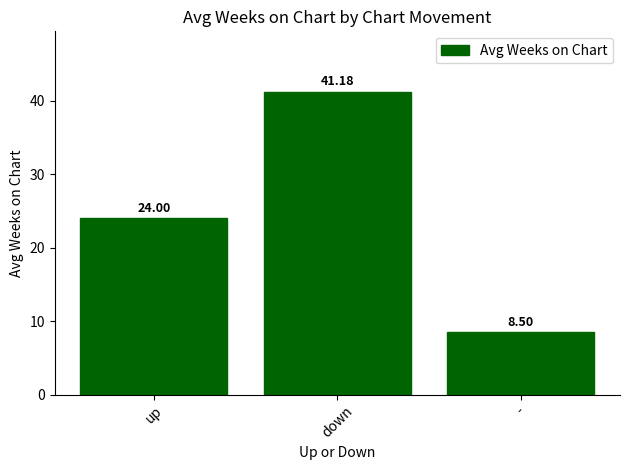

What is the label of the 3rd bar from the left?

-